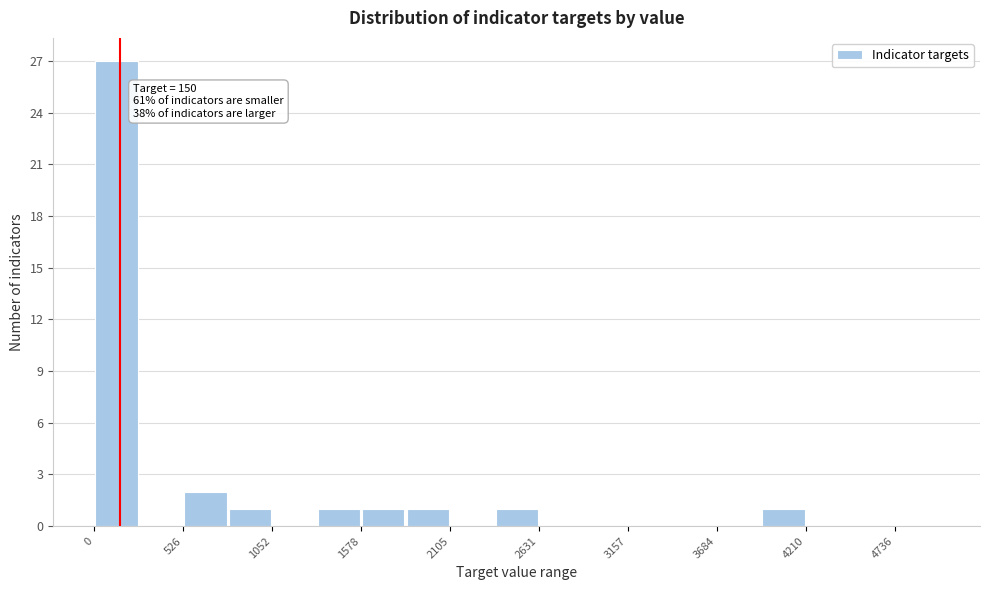

Read against the x-axis, roughly where is the centre of the tallest bar?

100